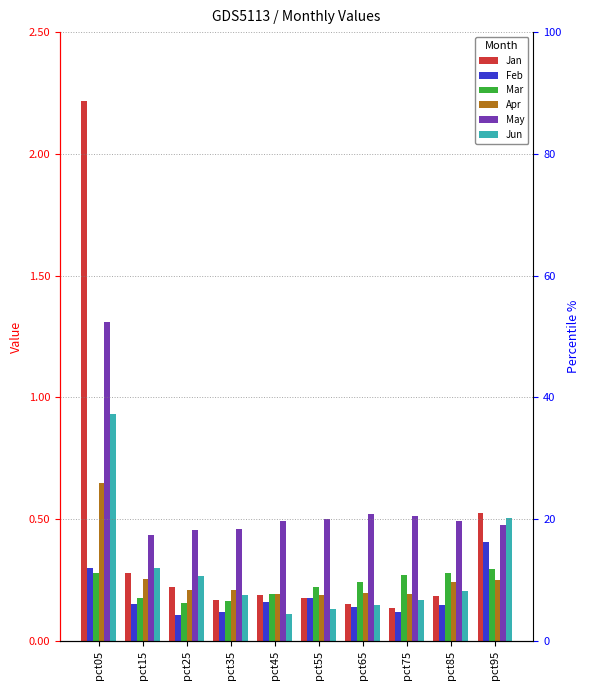

List the labels in order of May value, smallest first.

pct15, pct25, pct35, pct95, pct85, pct45, pct55, pct75, pct65, pct05